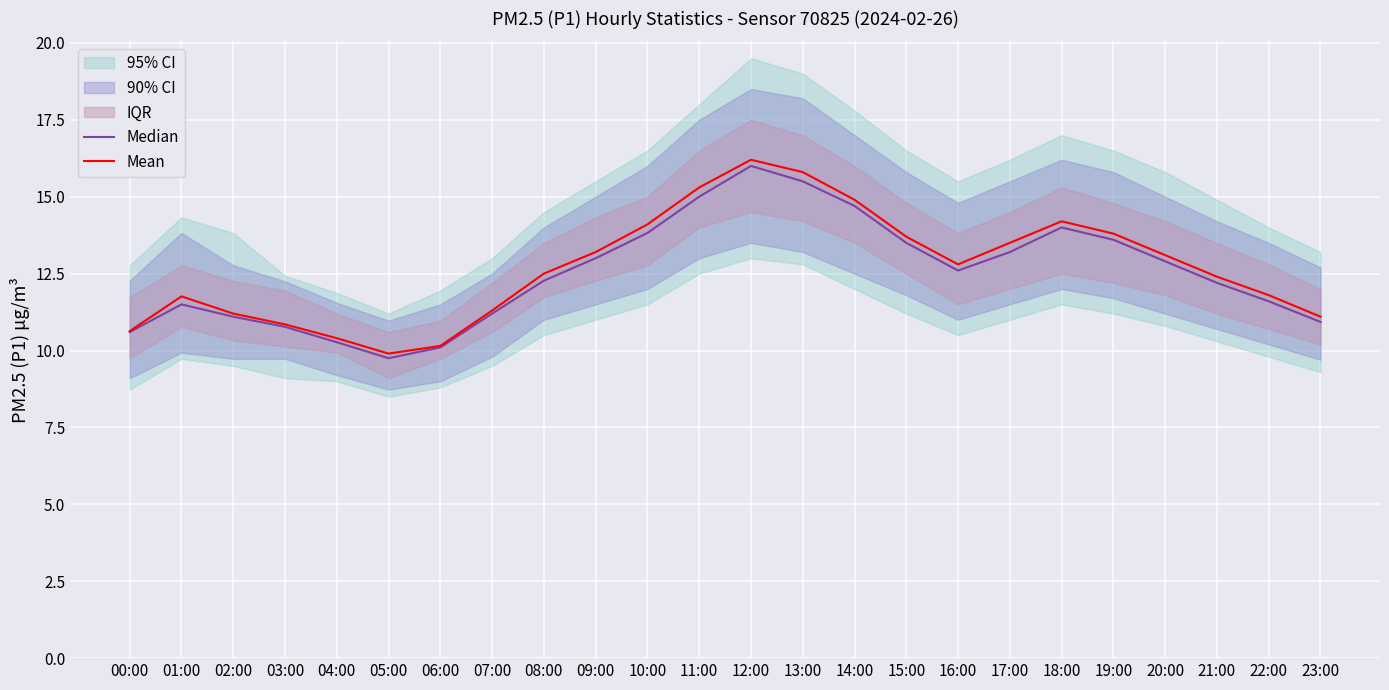

What is the label of the 23rd point from the left?

22:00